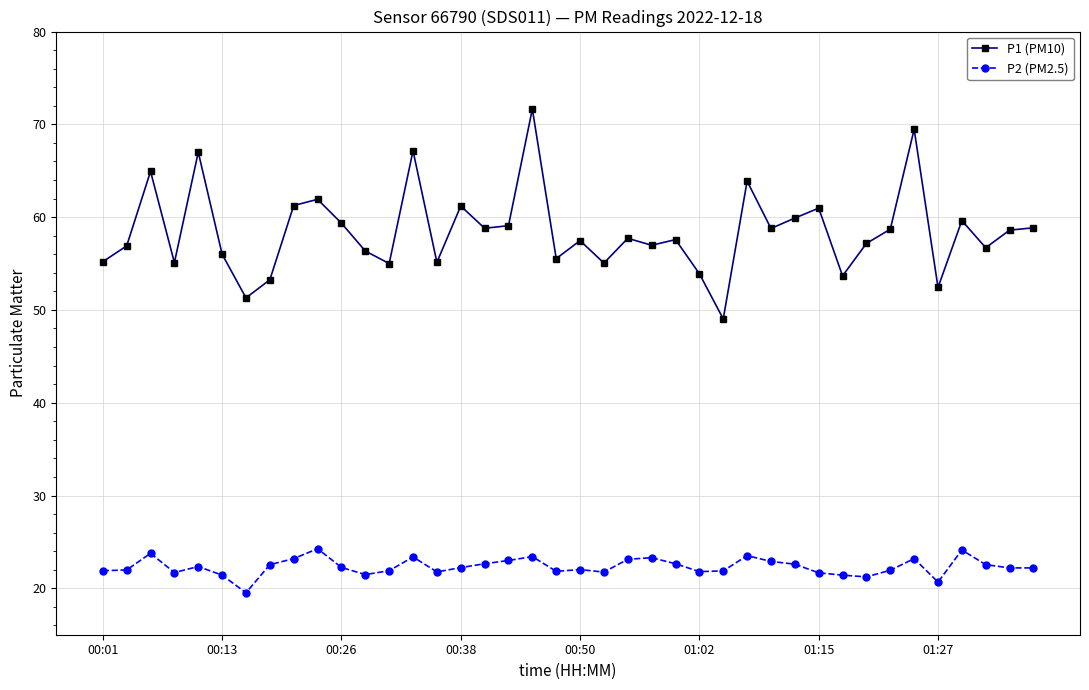

What is the value of the P2 (PM2.5) point at the 33rd from the left?

21.2